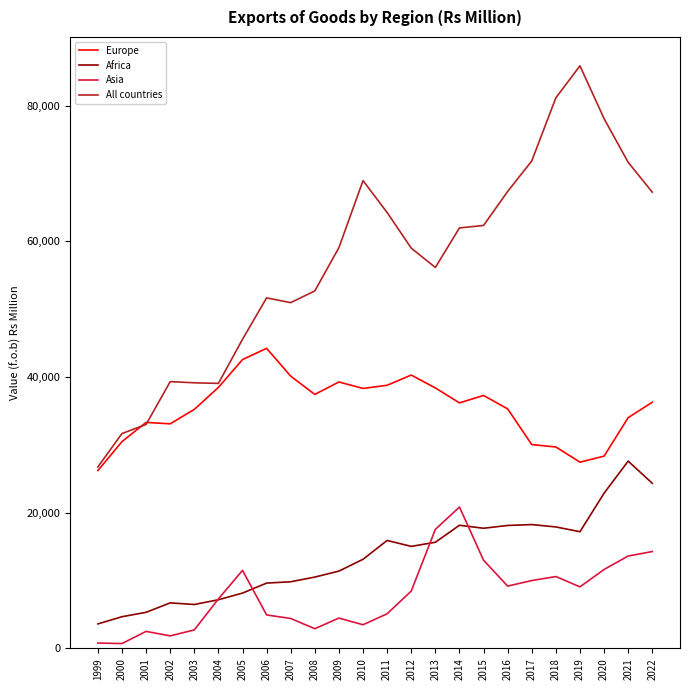

True or false: All countries has a value of 124033 at 2021.

False